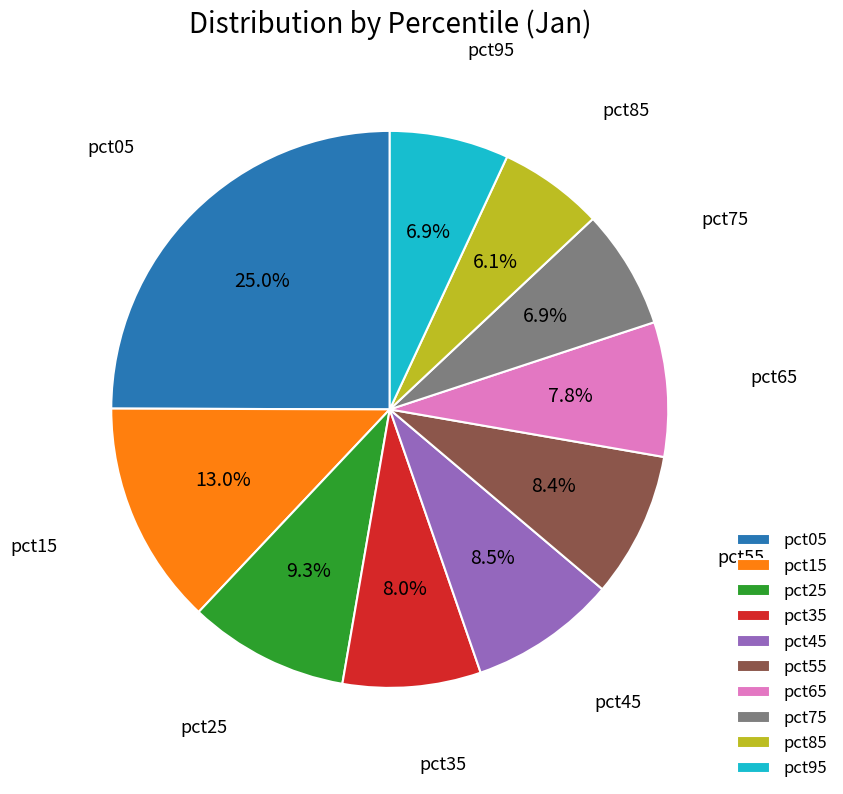

True or false: pct65 accounts for 19% of the total.

False